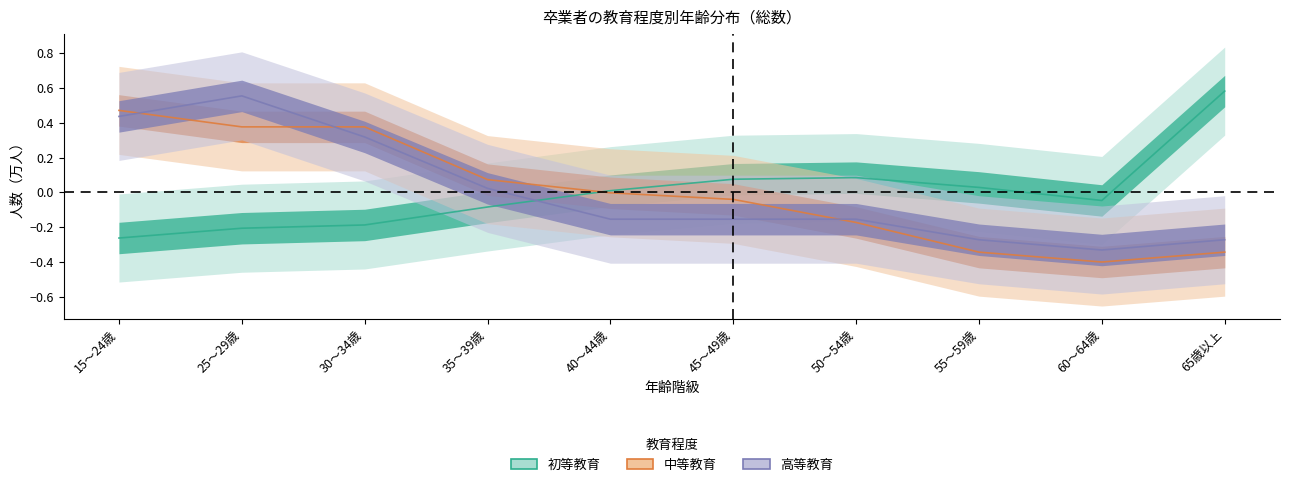

Is it true that 中等教育 equals -0.3 at 50～54歳?

False